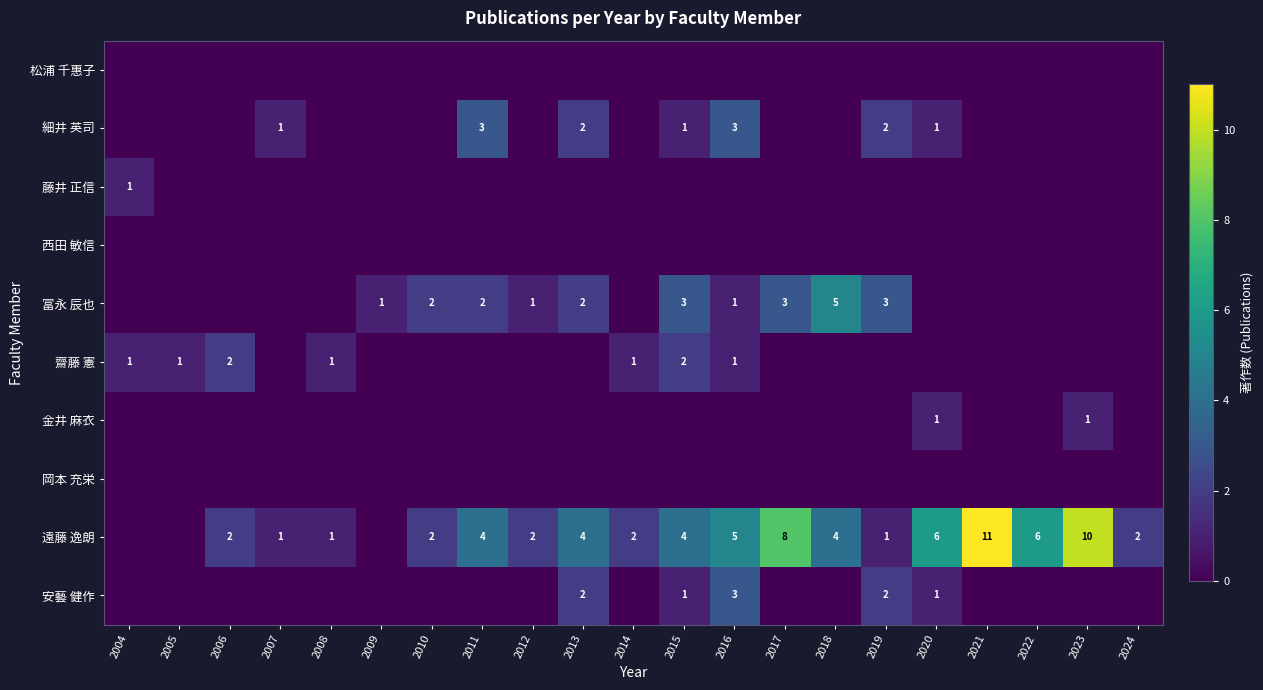

At which category is the sum across all series the highest?

2016